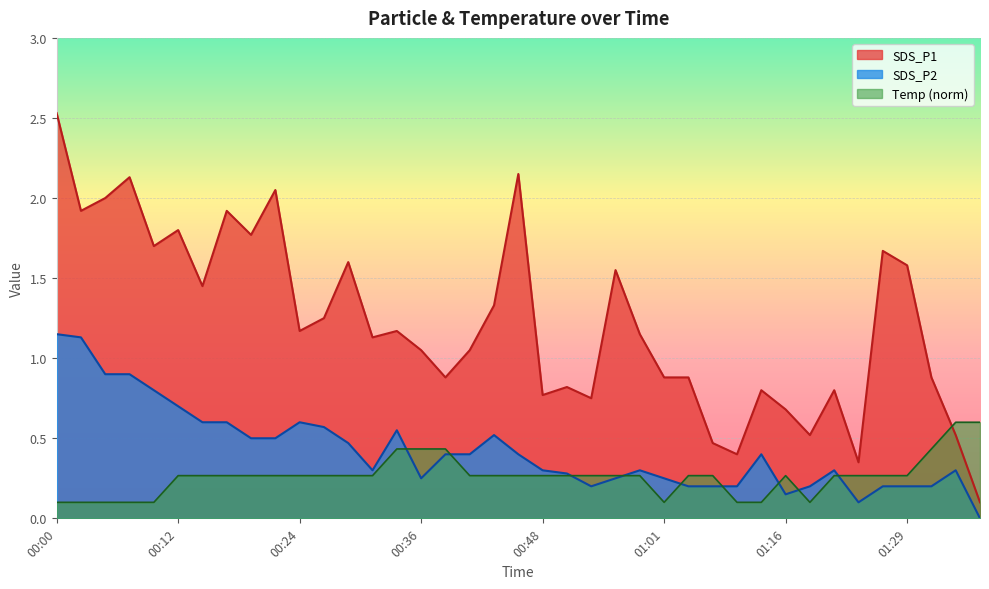

The Temp series shows 0.1 at 01:26. True or false?

False